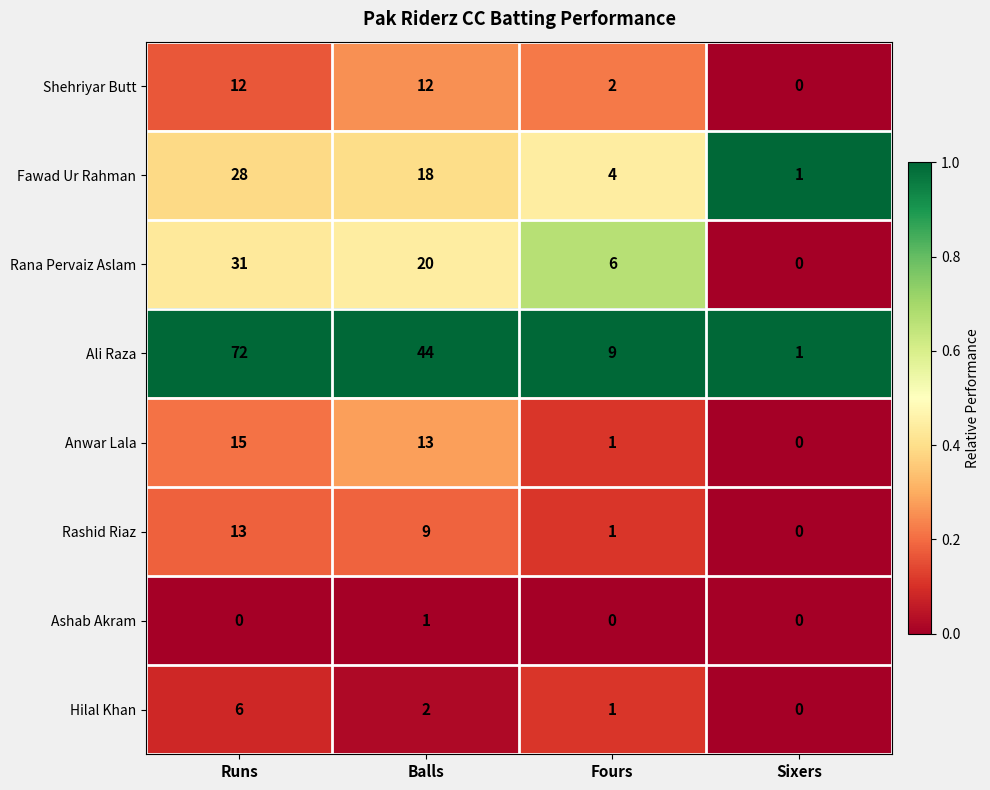

Which series has the largest range (max minus min)?

Ali Raza